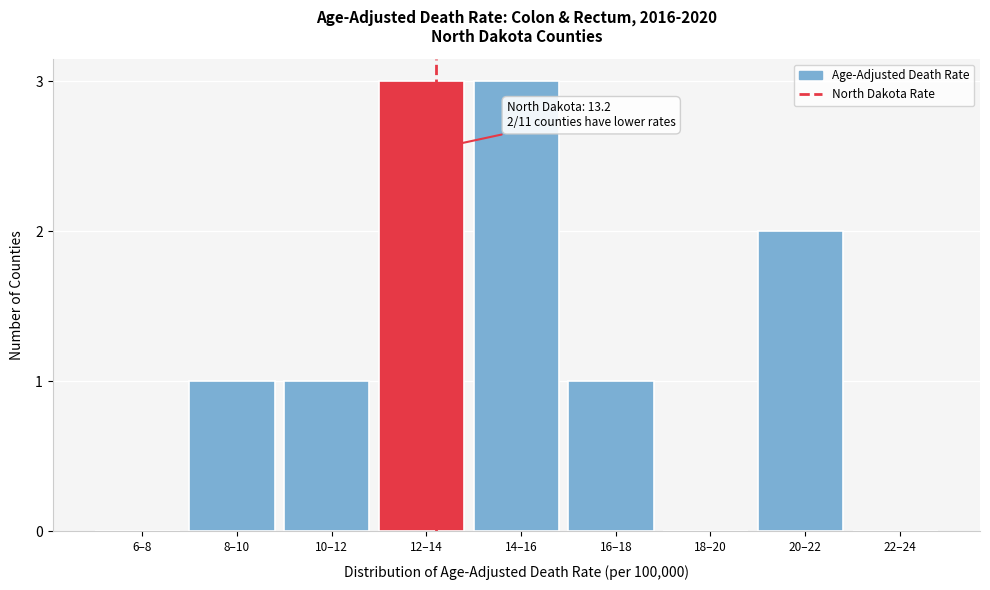

Reading right to left, list all the values displayed in this chart.

22–24=0	20–22=2	18–20=0	16–18=1	14–16=3	12–14=3	10–12=1	8–10=1	6–8=0